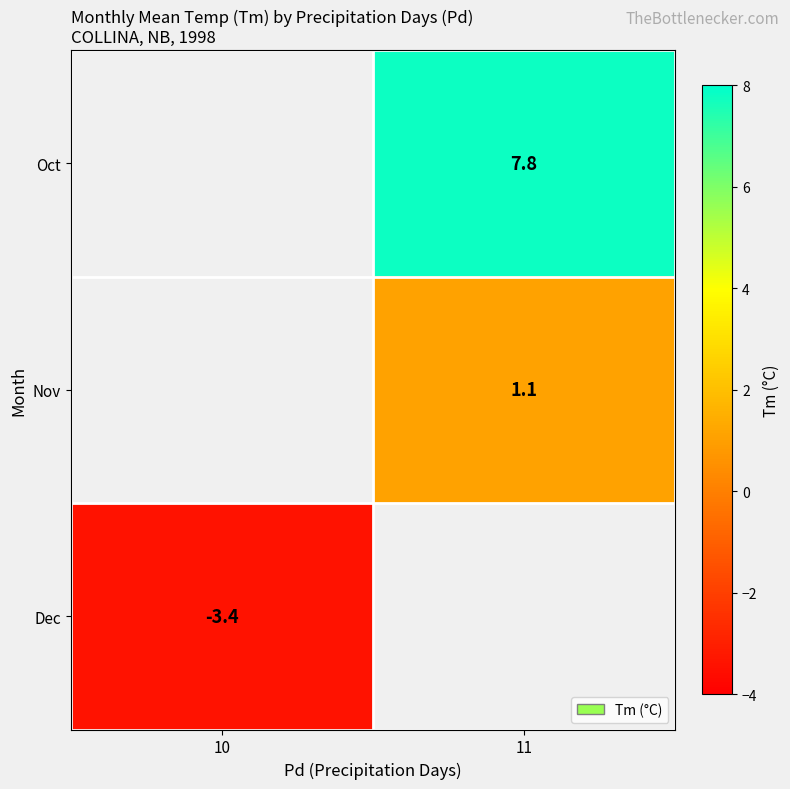

The value of Oct at 11 is 13.7. True or false?

False